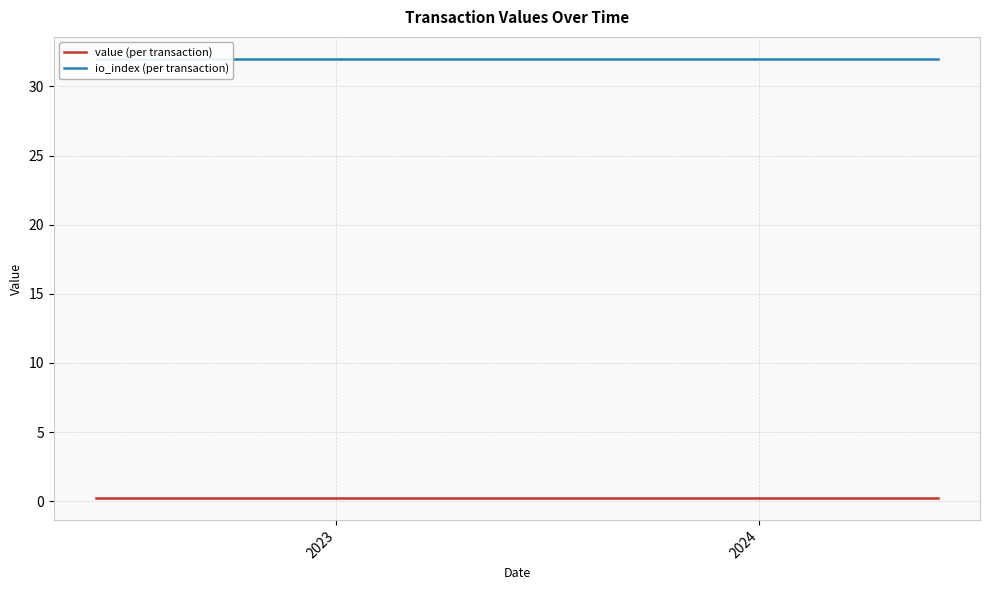

Reading left to right, list all the values displayed in this chart.

value (per transaction): 0.2	0.2	0.2	0.2	0.2	0.2	0.2	0.2	0.2	0.2	0.2	0.2	0.2	0.2	0.2	0.2	0.2	0.2	0.2	0.2	0.2	0.2	0.2	0.2	0.2
io_index (per transaction): 32.0	32.0	32.0	32.0	32.0	32.0	32.0	32.0	32.0	32.0	32.0	32.0	32.0	32.0	32.0	32.0	32.0	32.0	32.0	32.0	32.0	32.0	32.0	32.0	32.0